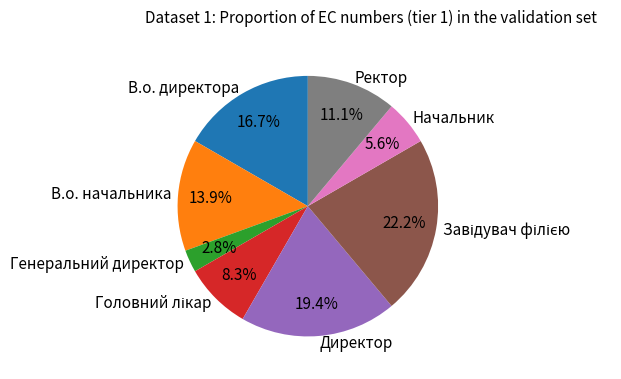

How many segments does this pie chart have?

8